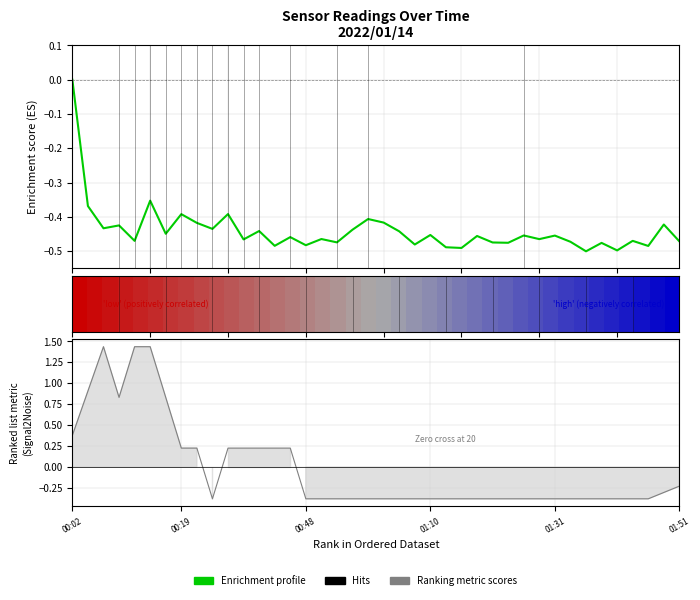

What position from the left is 01:10?

4